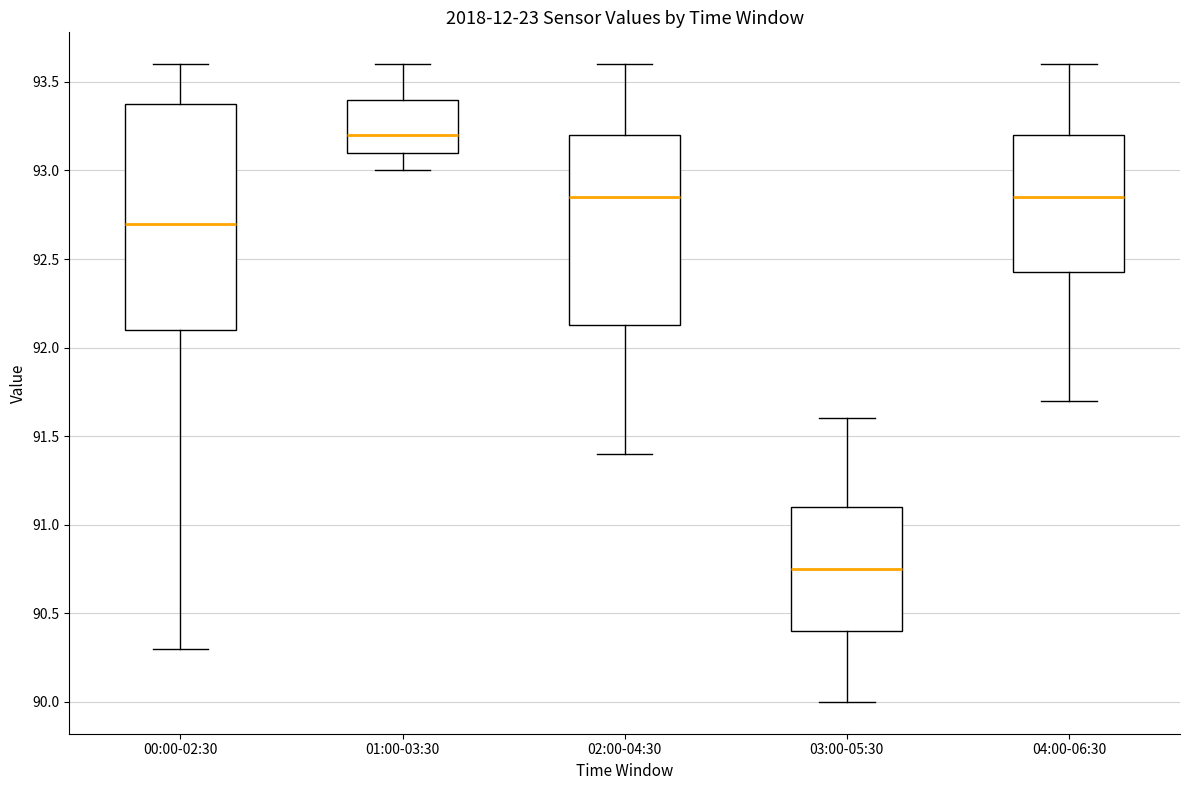

Comparing the boxes themselves (not the whiskers), which one is the tallest?

00:00-02:30